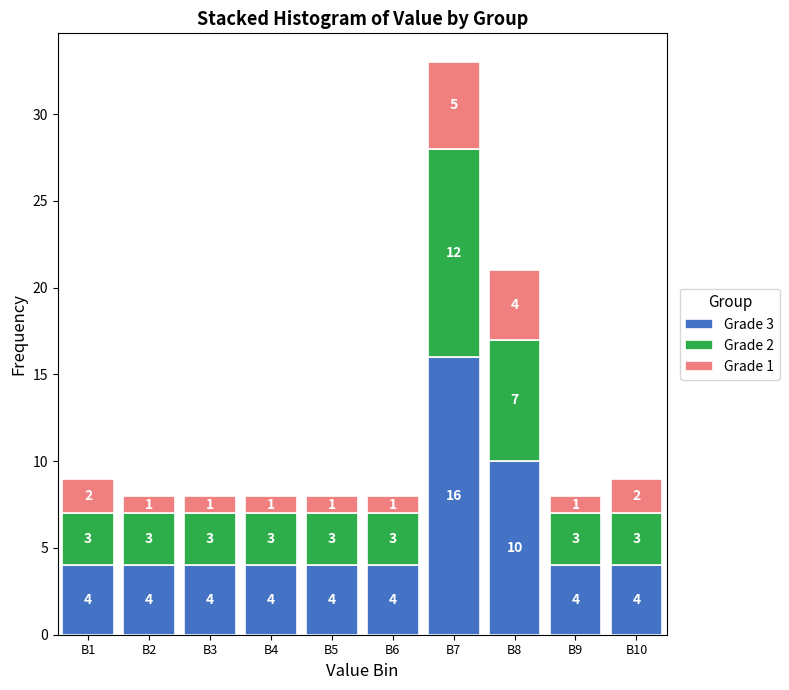

Reading right to left, list the values for the Grade 3 series.

4	4	10	16	4	4	4	4	4	4